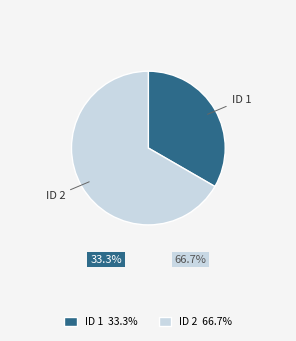

Does any single category account for the majority?

Yes